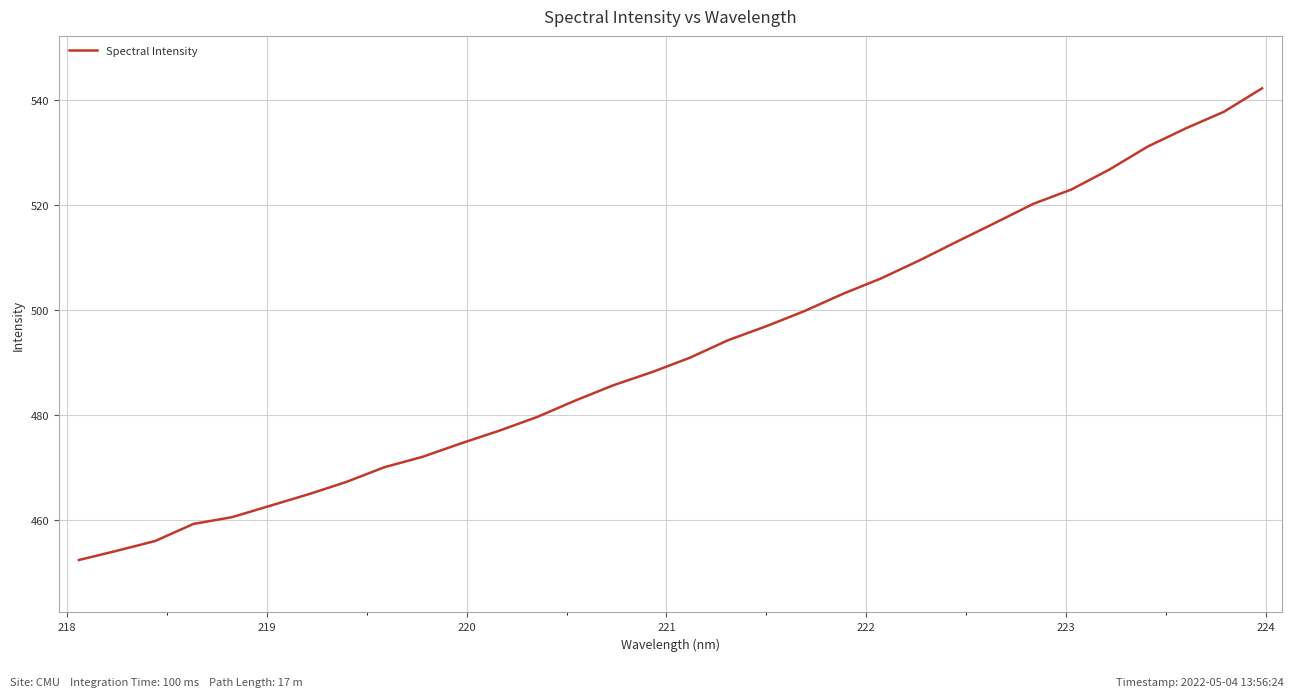

How many lines are shown in the chart?

1